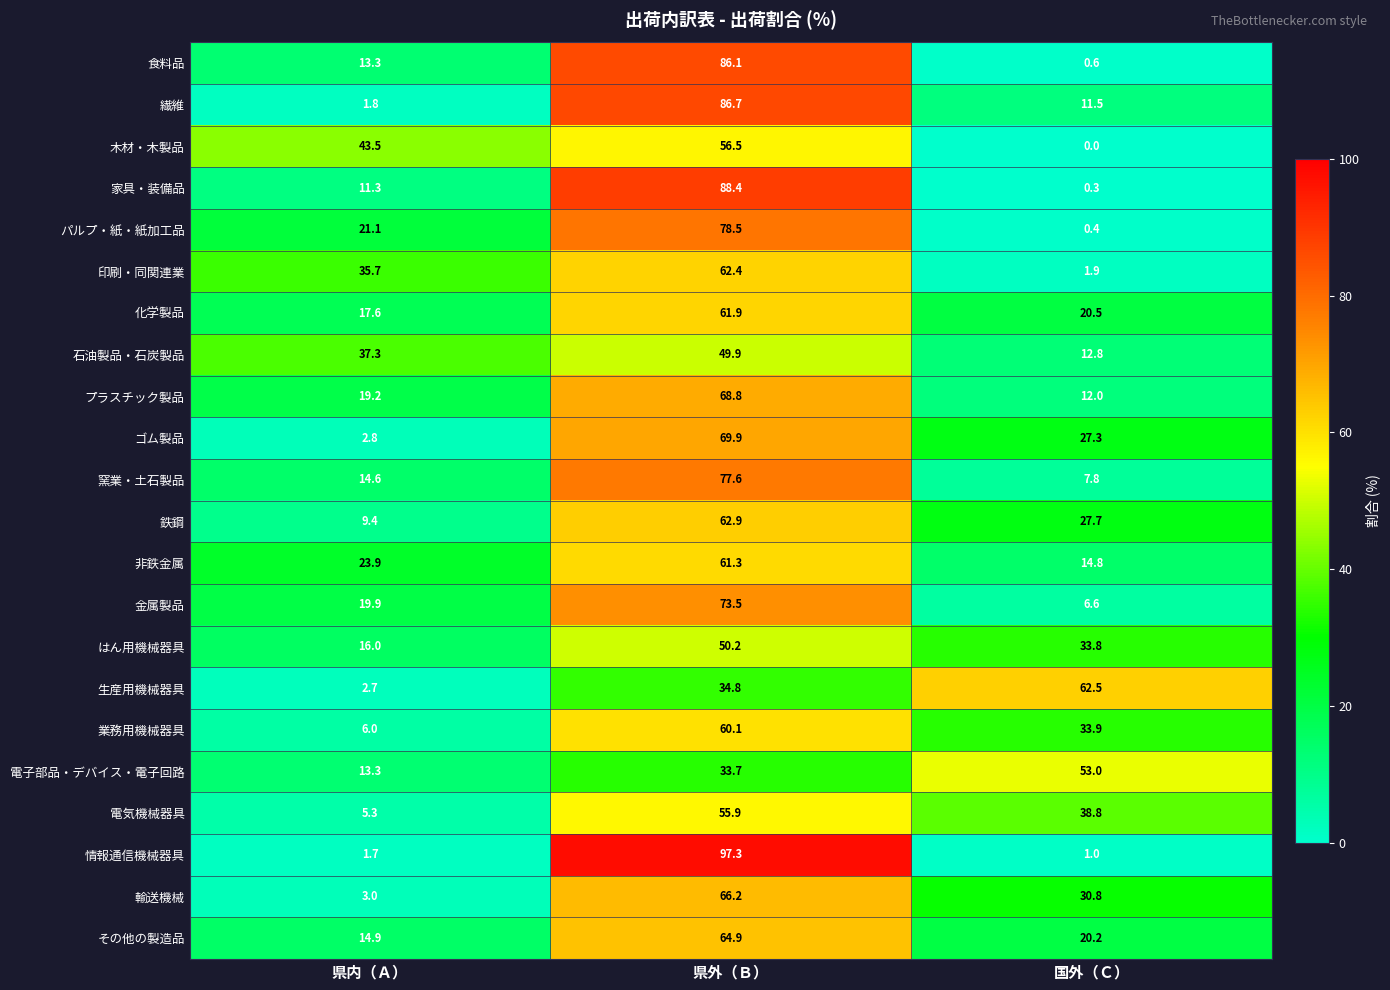

Which series has the largest range (max minus min)?

情報通信機械器具